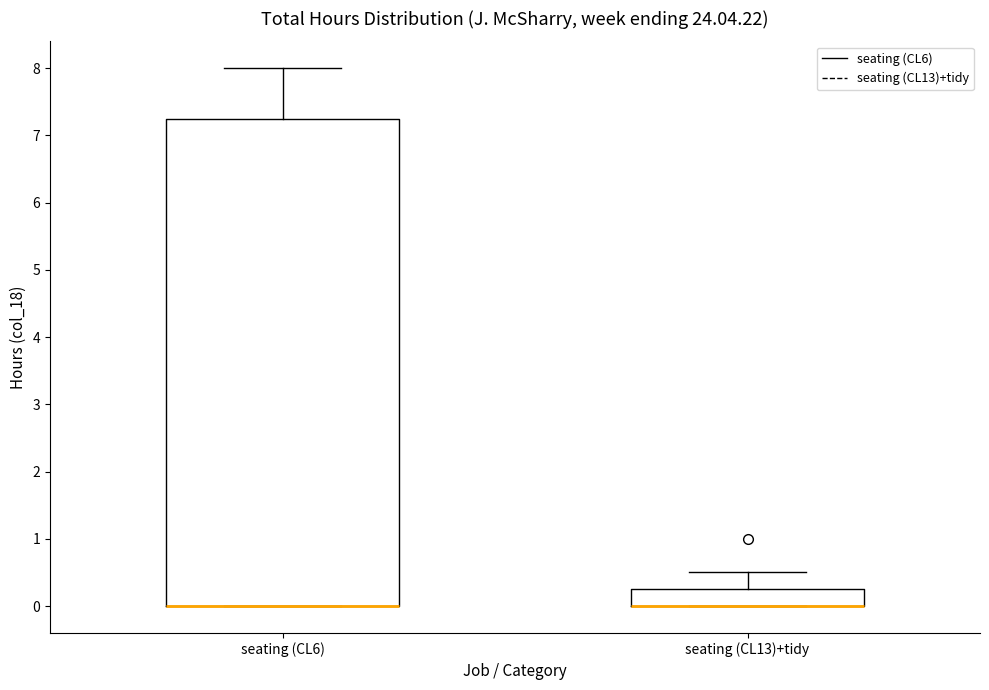

Which box is the tallest, from its lower edge to its upper edge?

seating (CL6)